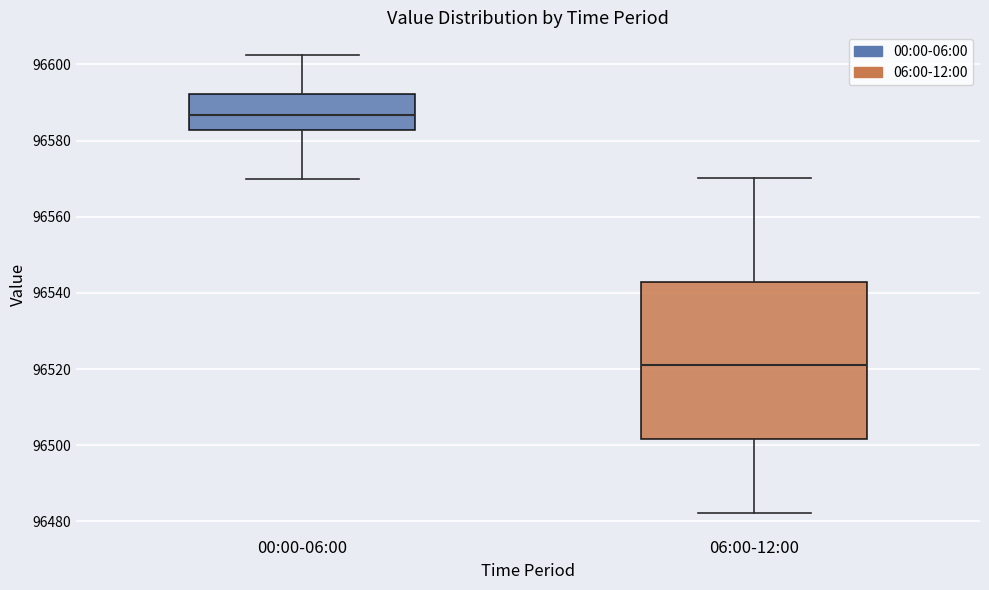

Reading left to right, transcribe this box plot: for each box, give where its median line is, the range the box spans, and where its two whiskers end, as read against the y-axis. The values are not printed on the chart, so give them approximately, as read against the axis.

00:00-06:00: median 96586, box 96582 to 96592, whiskers 96570 to 96602
06:00-12:00: median 96522, box 96502 to 96542, whiskers 96482 to 96570